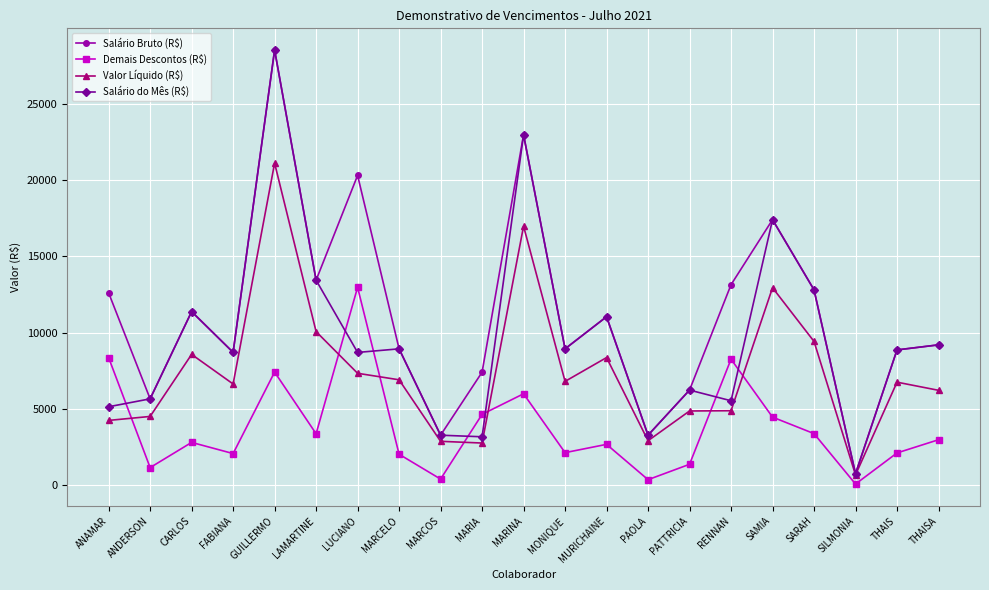

Is this an area chart (filled region under the line)?

No